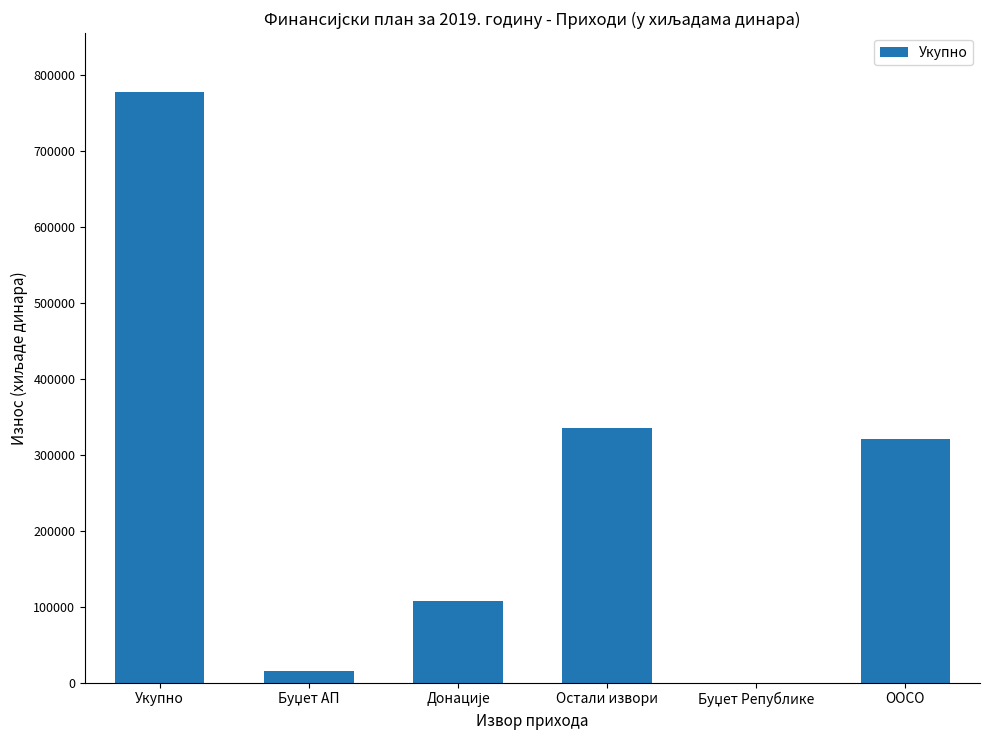

What is the average value?

259203